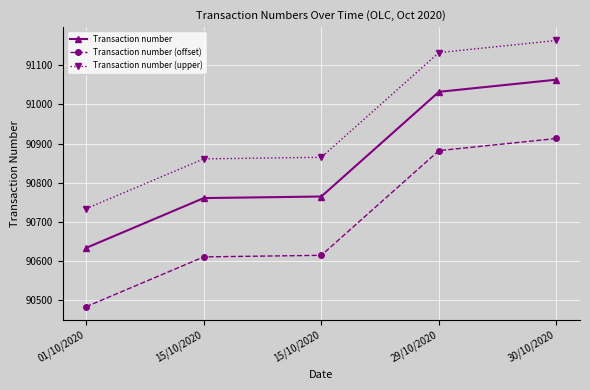

What are all the series names shown in the legend?

Transaction number, Transaction number (offset), Transaction number (upper)